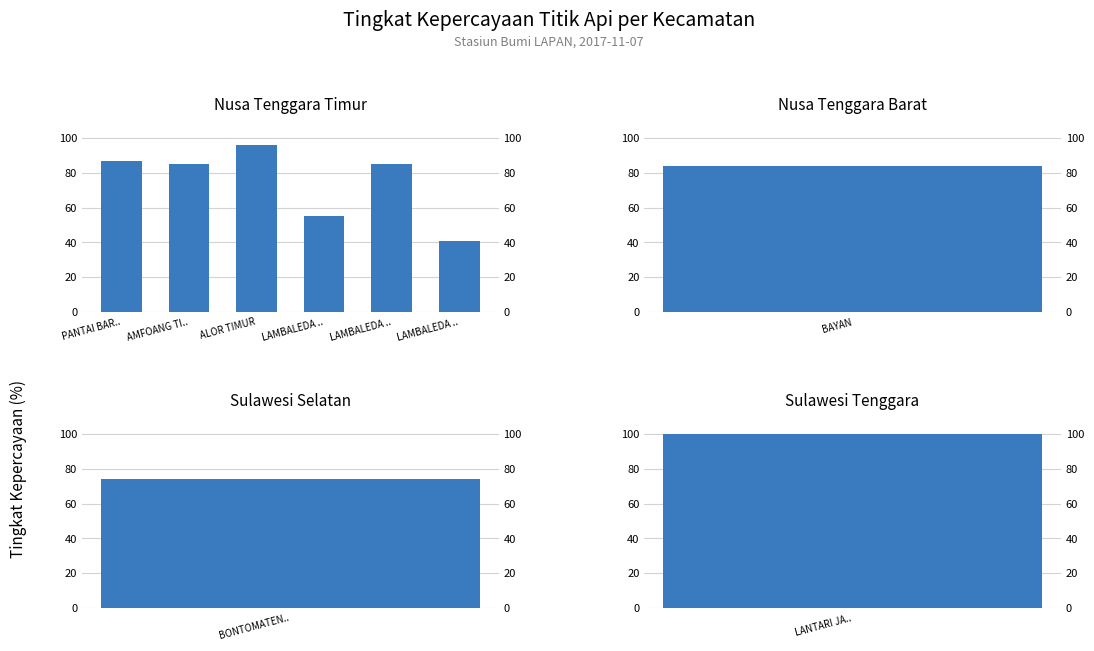

Between LAMBALEDA .. and PANTAI BAR.., which is larger?

PANTAI BAR..